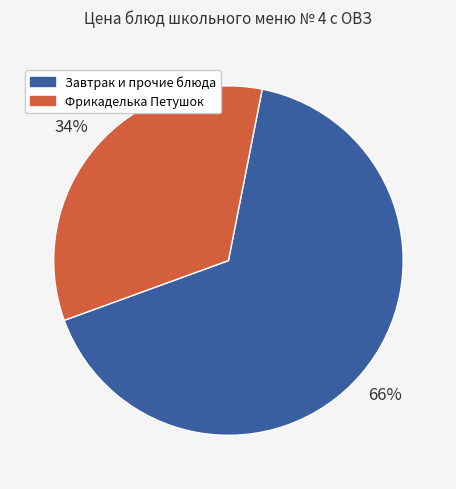

Count the number of slices in the pie.

2